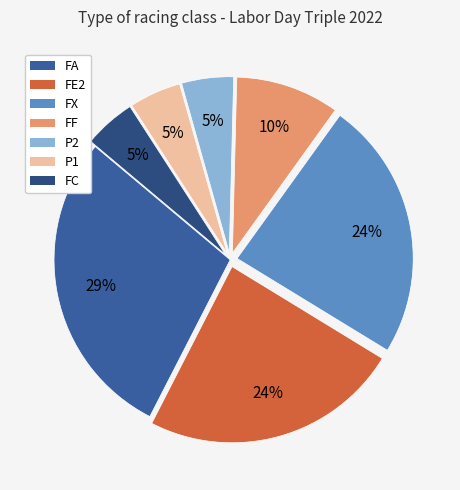

Does FX represent more than half of the total?

No